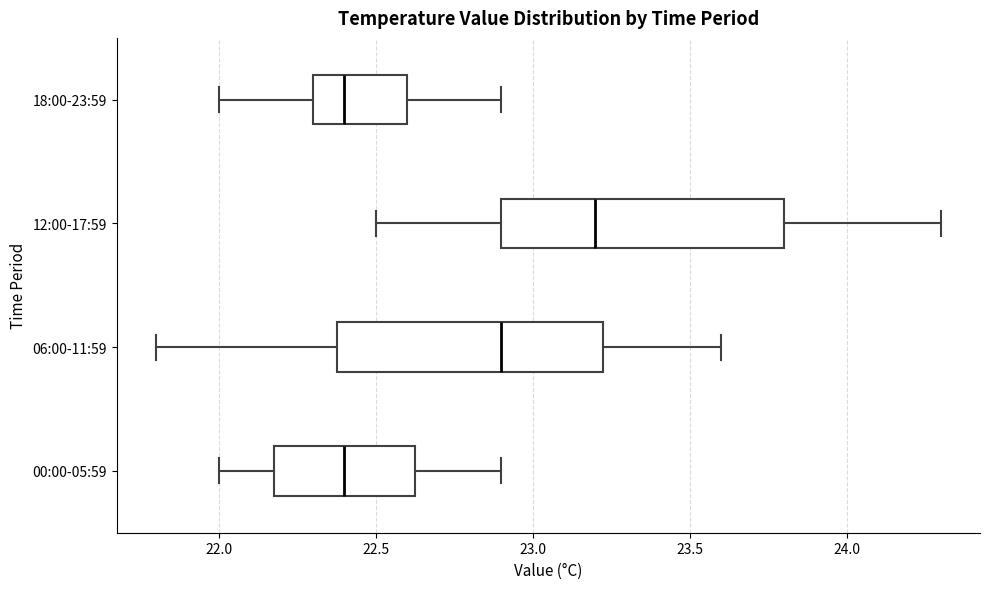

Where is the left edge of the box for 06:00-11:59 on the x-axis? The values are not printed on the chart, so give them approximately, as read against the axis.

22.40